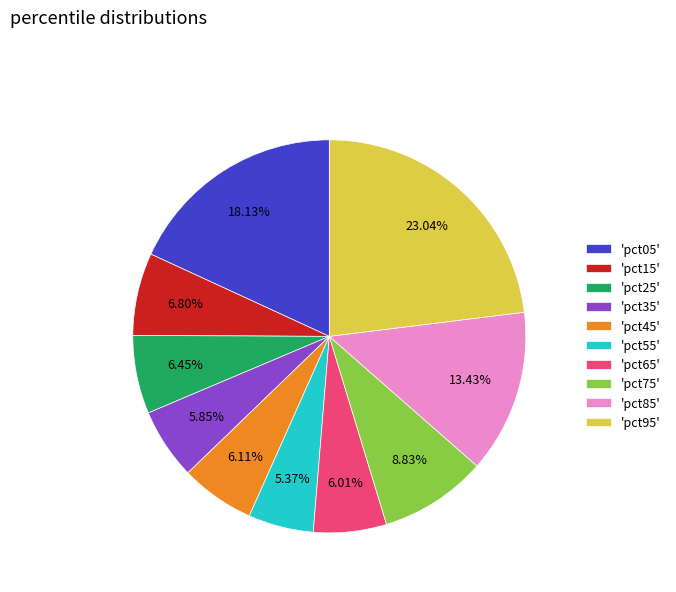

Is there a majority slice in this chart?

No